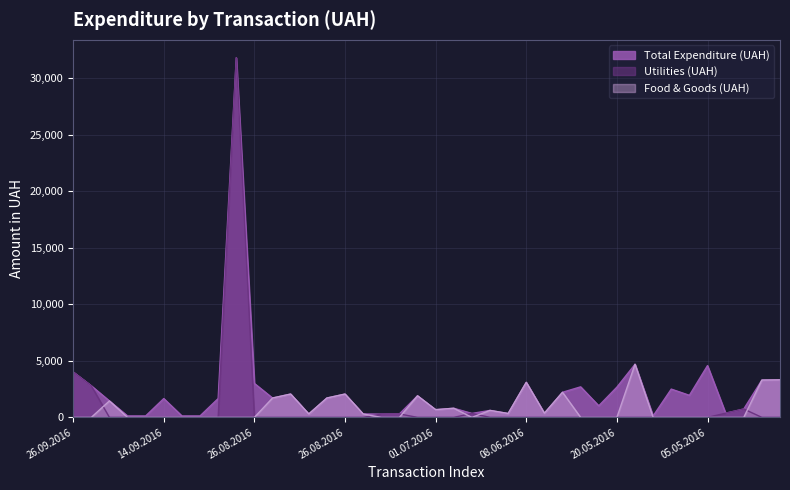

What value does the Utilities (UAH) series have at 26.09.2016?

4011.4